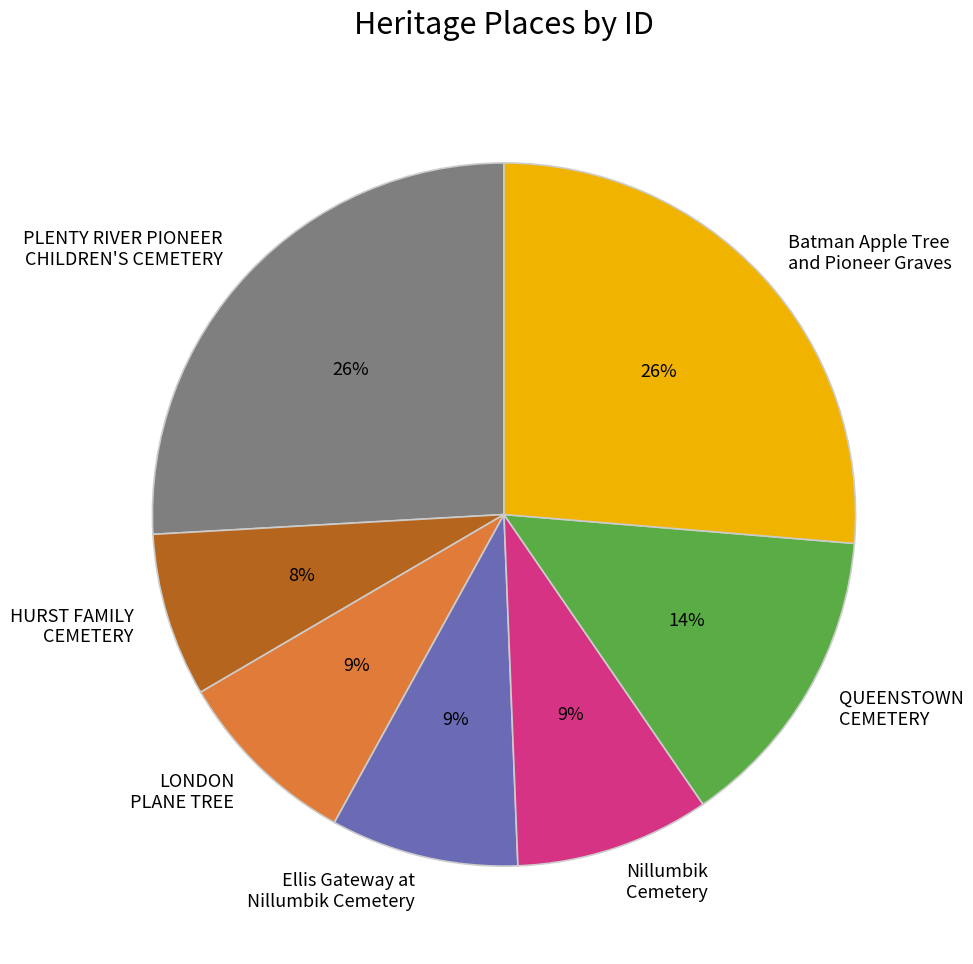

Combined, do Nillumbik Cemetery and PLENTY RIVER PIONEER CHILDREN'S CEMETERY account for over 50%?

No